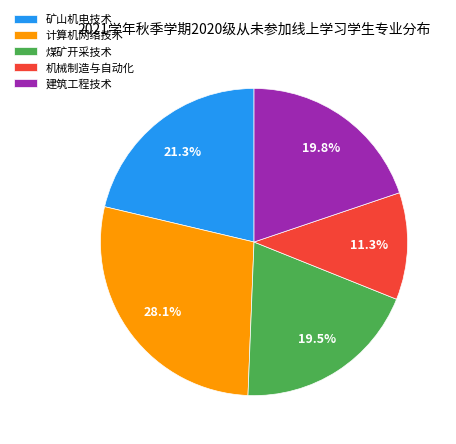

What portion of the pie excludes 煤矿开采技术?

80.5%